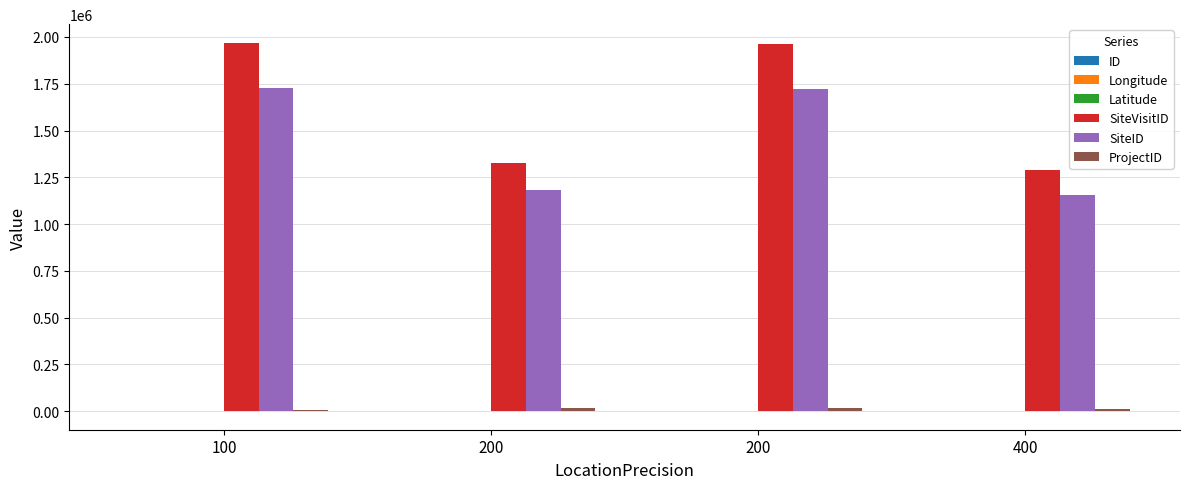

List the series in order of their peak value, lowest first.

Latitude, ID, Longitude, ProjectID, SiteID, SiteVisitID